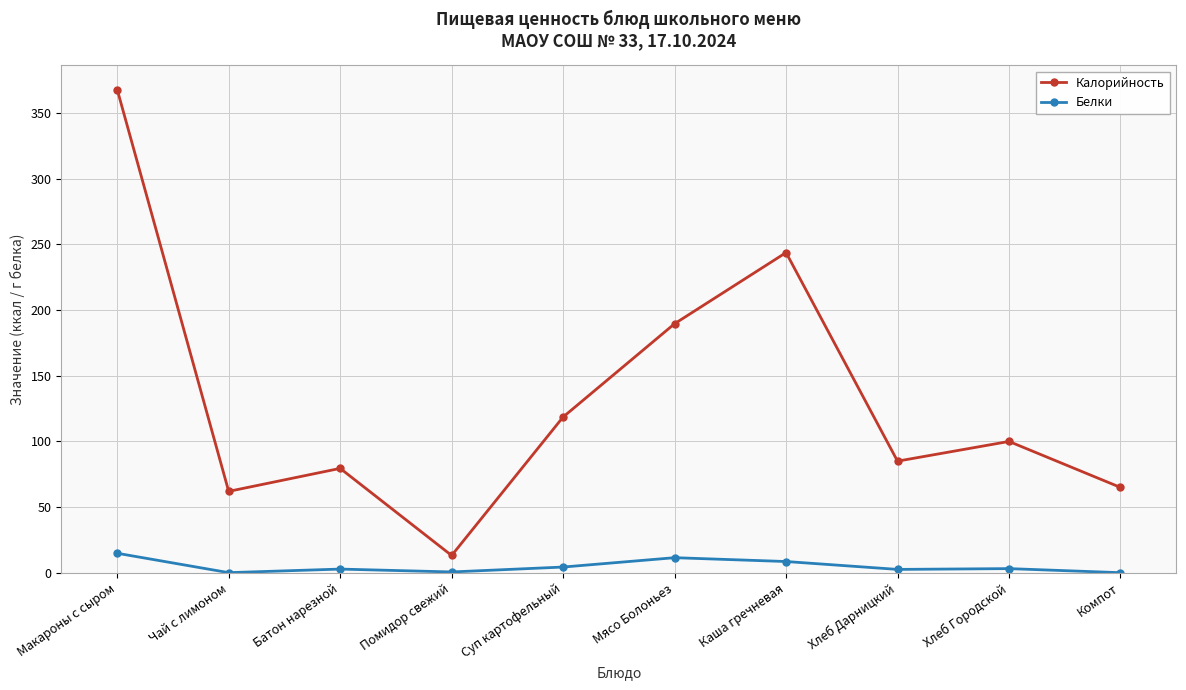

Where does the Белки series first go above 3?

Макароны с сыром